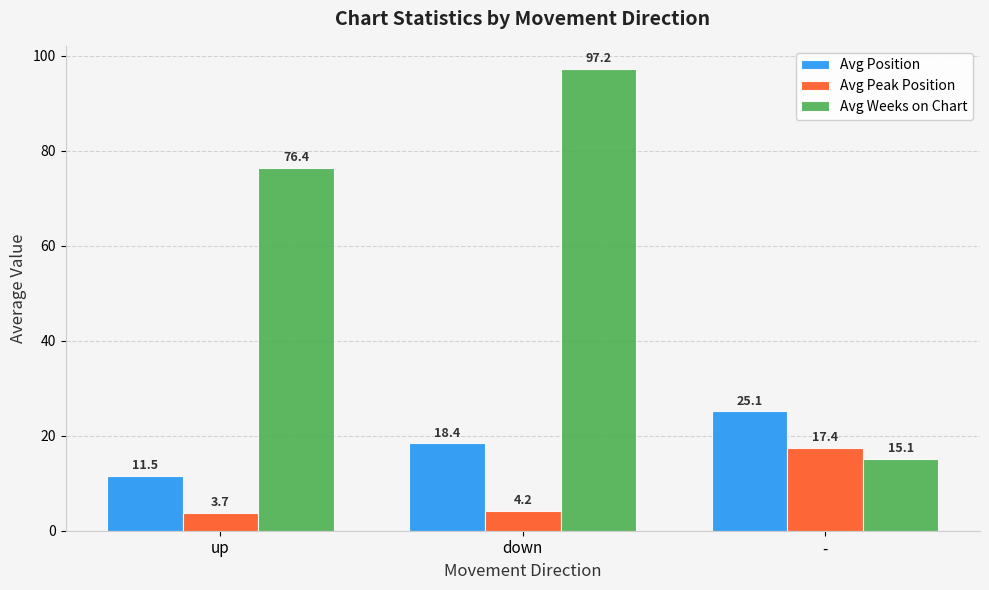

Reading right to left, extract all data points from this chart.

Avg Position: 25.1	18.4	11.5
Avg Peak Position: 17.4	4.2	3.7
Avg Weeks on Chart: 15.1	97.2	76.4